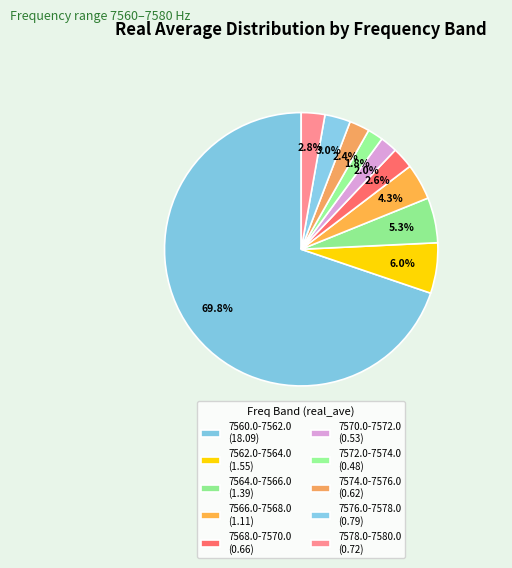

To the nearest percent, what is the combined percentage of 7568.0-7570.0 and 7572.0-7574.0?

4%